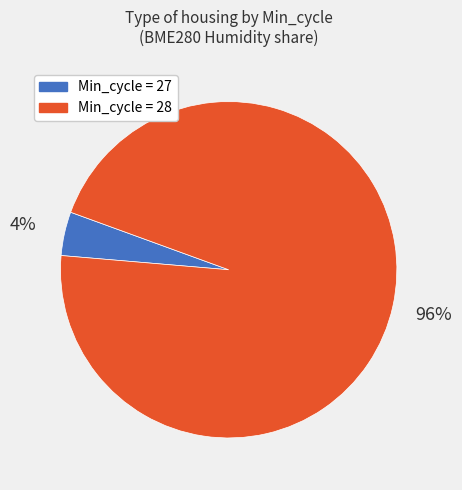

Combined, do Min_cycle = 28 and Min_cycle = 27 account for over 50%?

Yes